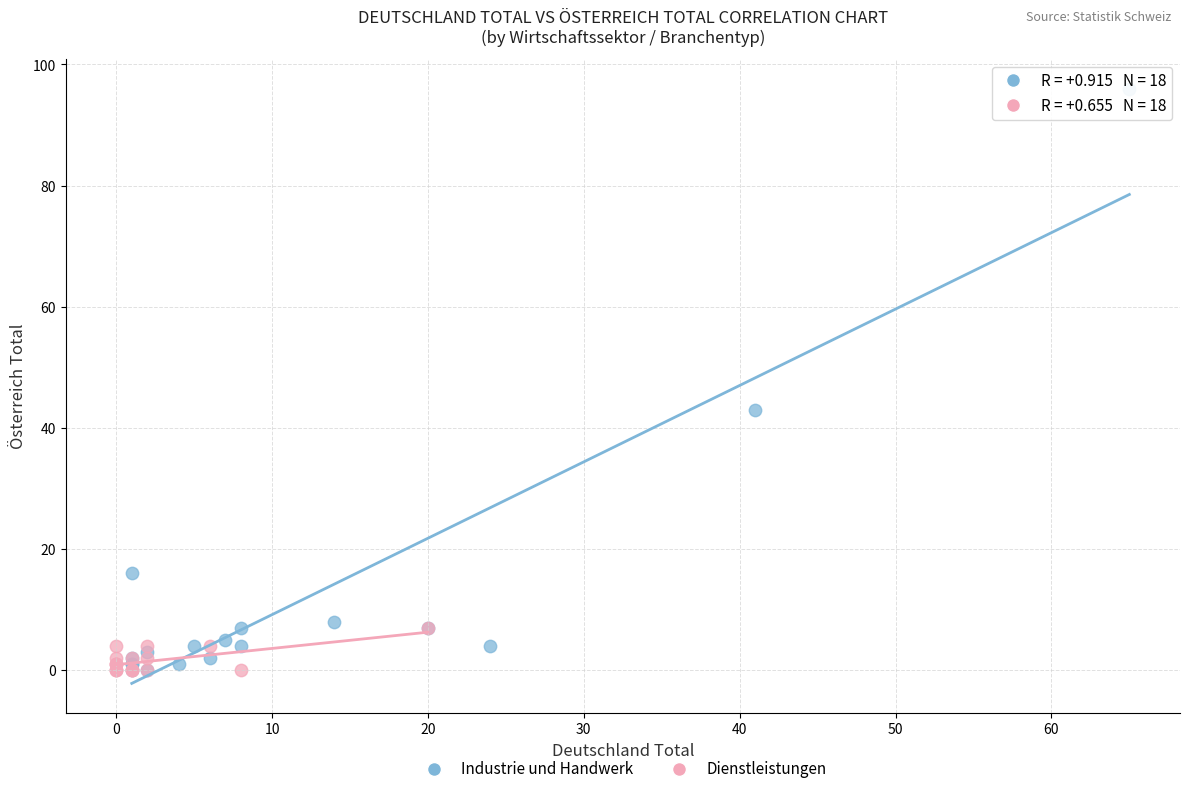

Which series reaches the maximum Y coordinate?

Industrie und Handwerk